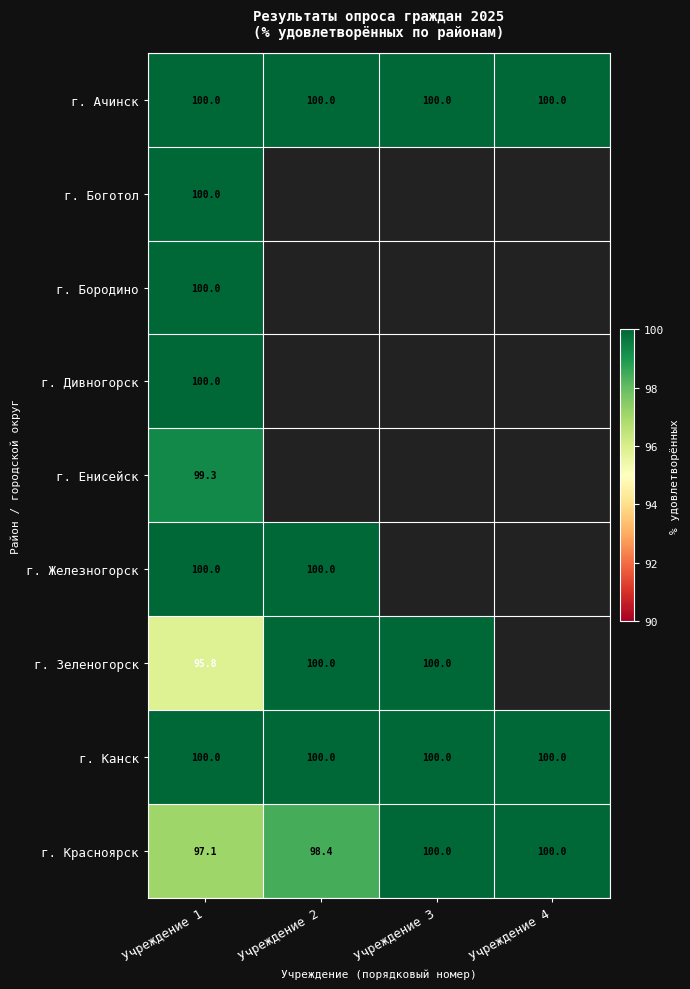

What is the difference between the г. Красноярск values at Учреждение 1 and Учреждение 3?

2.9